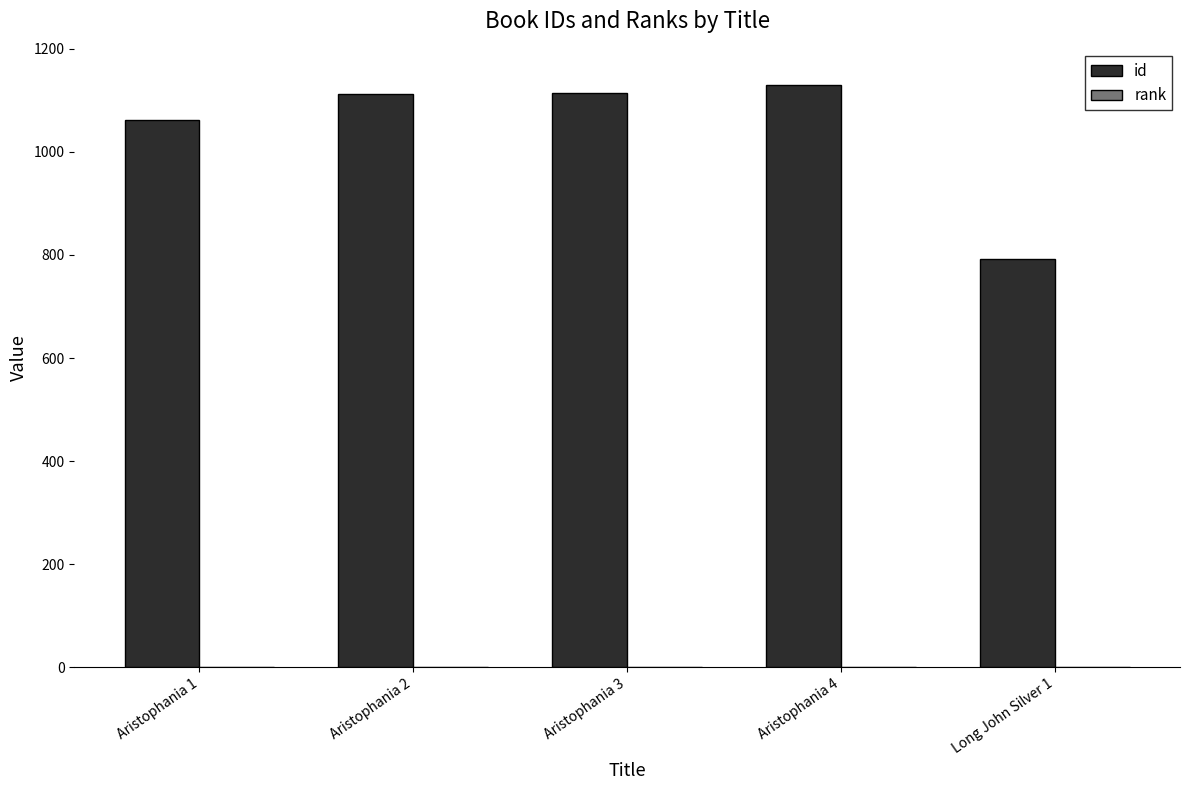

Between Aristophania 4 and Long John Silver 1, which series saw the biggest shift?

id